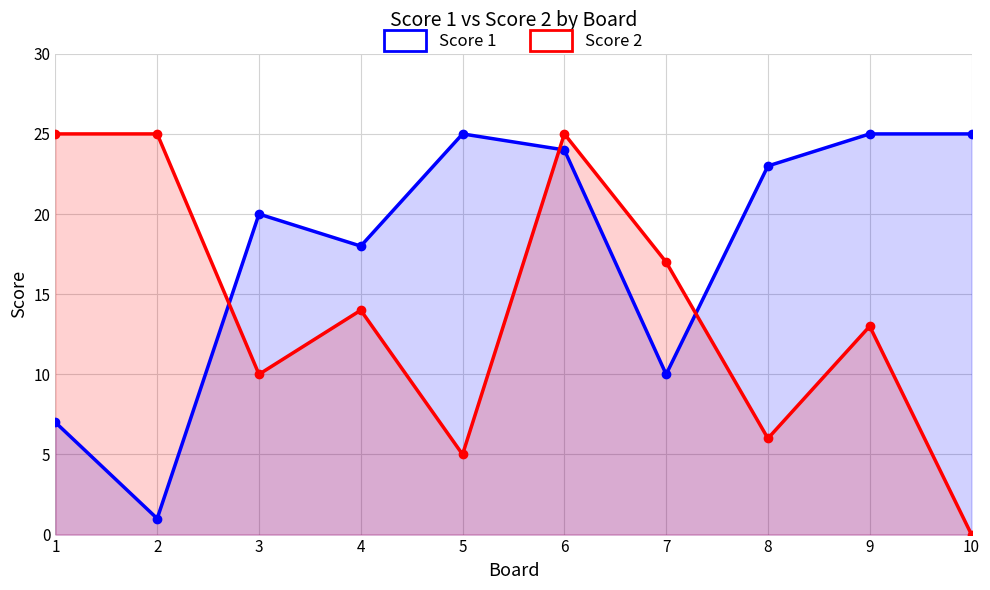

True or false: Score 1 has a value of 5 at 6.

False